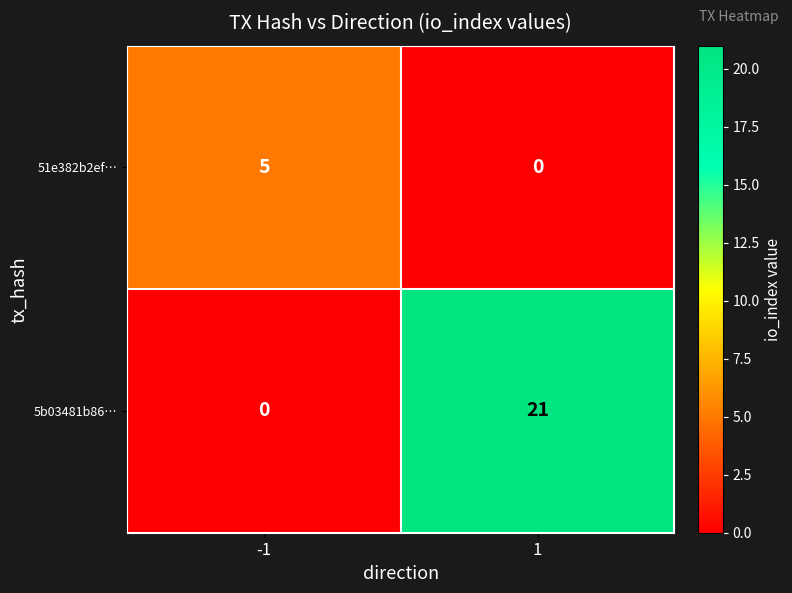

List the series in order of their overall mean, lowest first.

51e382b2ef…, 5b03481b86…